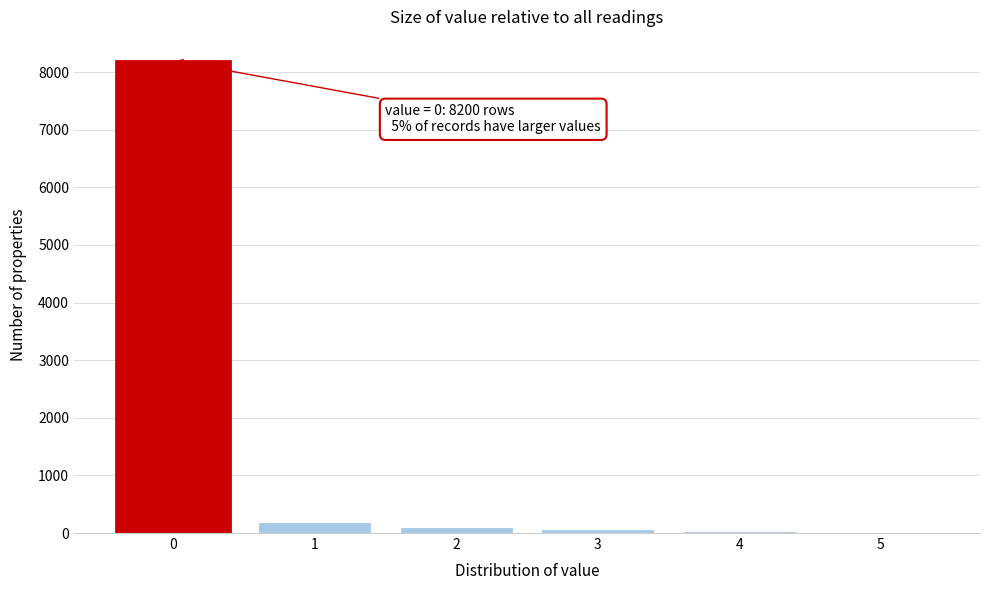

Over which range of the x-axis is the bar tallest?

-0.5 to 0.5